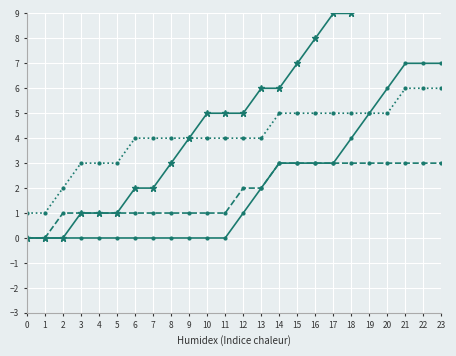

What is the minimum value for Minimum continues rest period in 24 Hour?

1